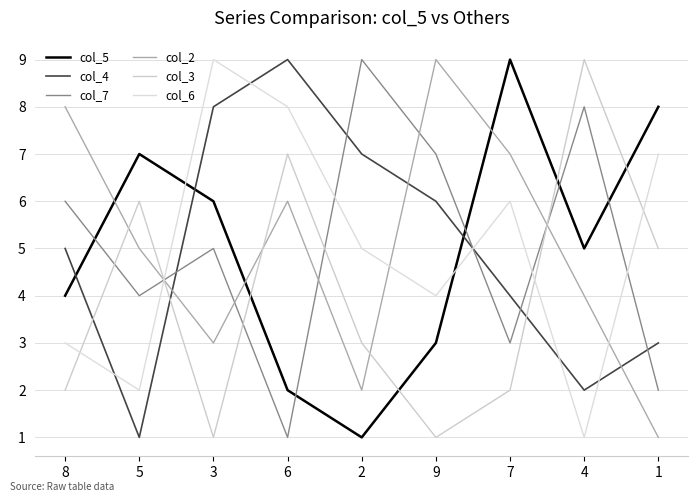

How many series are shown in this chart?

6